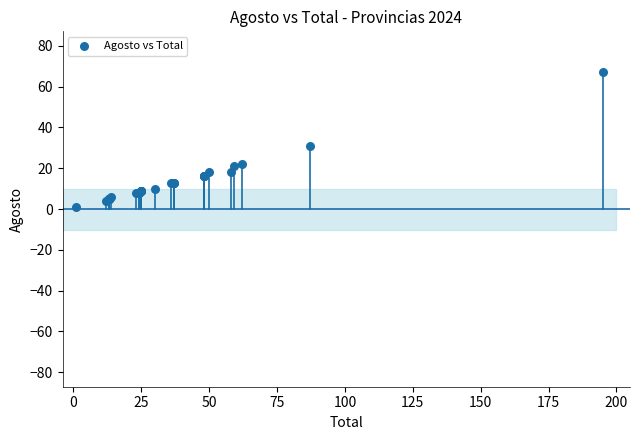

What Y value in the scatter plot is closest to 34?

31